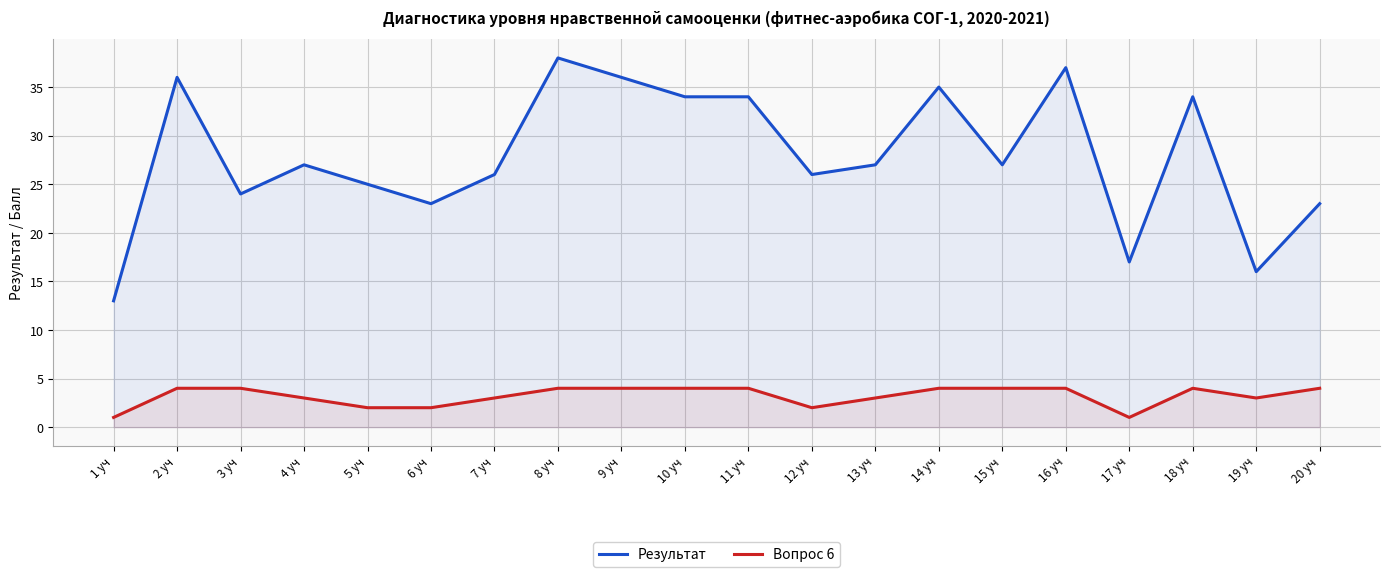

What is the label of the 6th point from the right?

15 уч